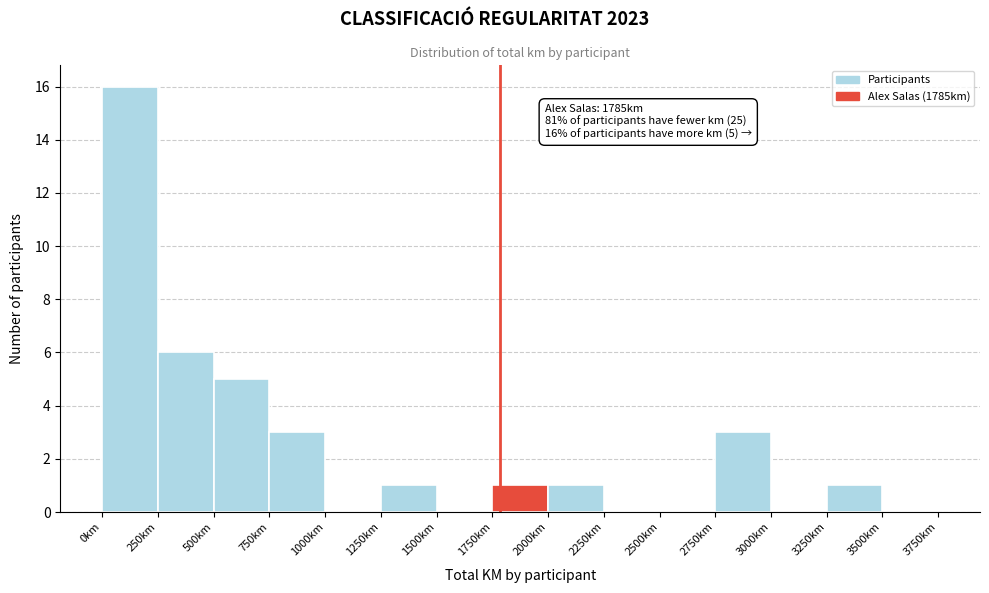

Which range on the x-axis has the tallest bar?

0 to 250